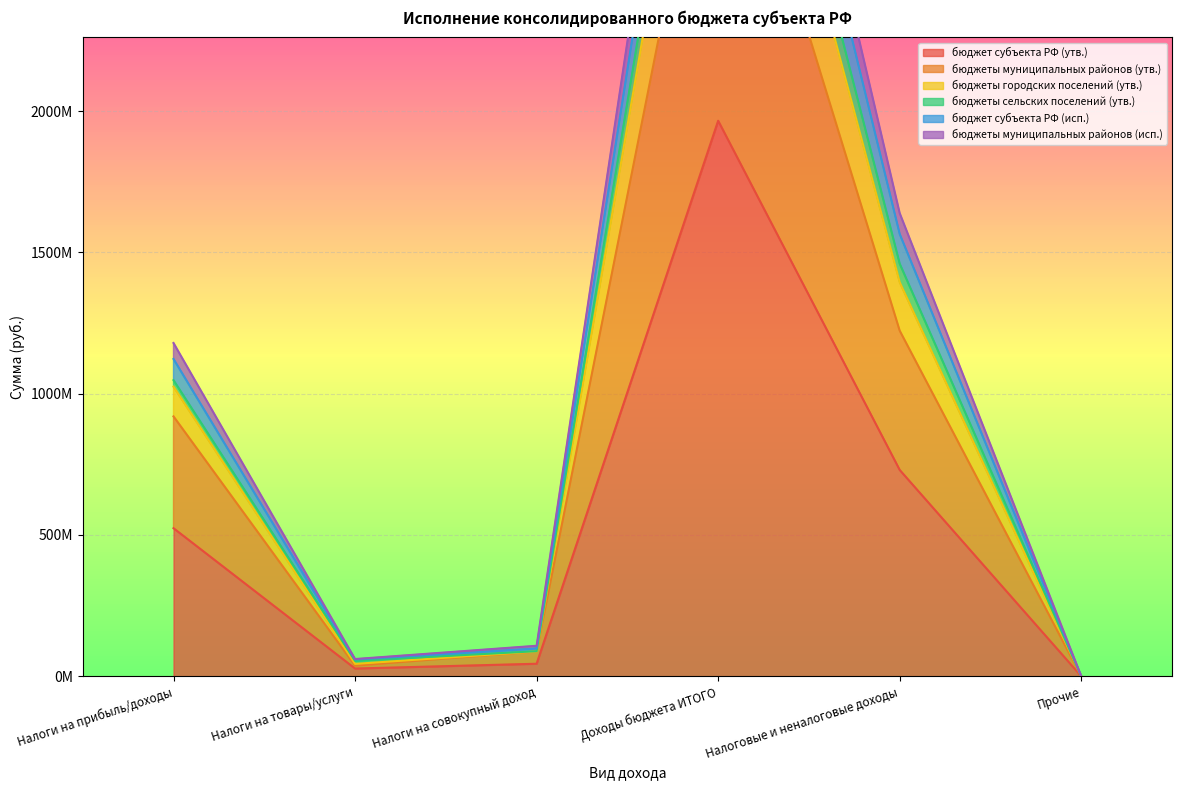

What is the label of the 2nd point from the left?

Налоги на товары/услуги